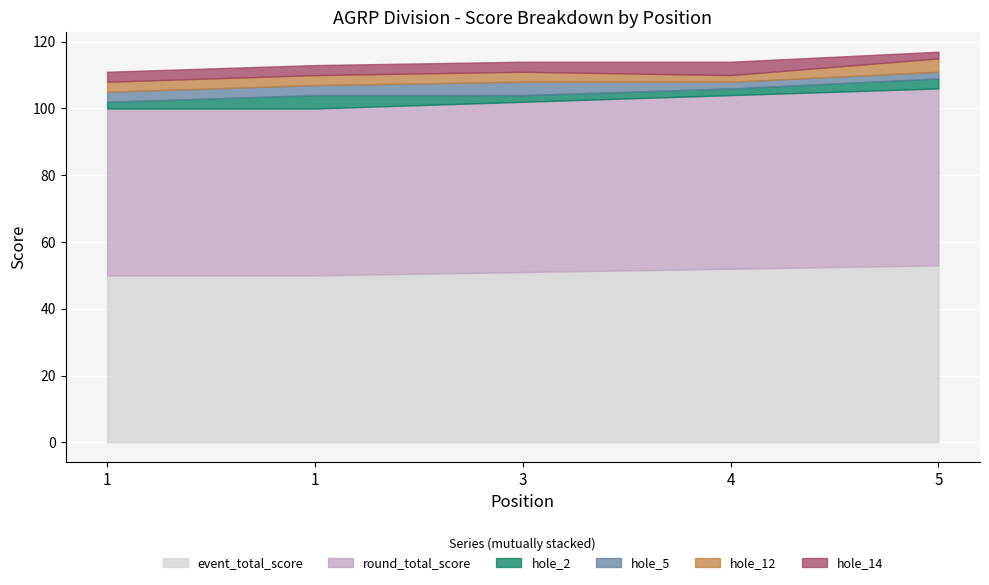

What is the smallest value displayed?

2